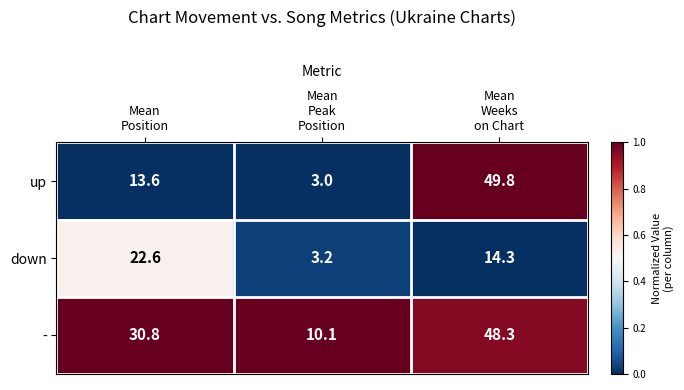

List the series in order of their peak value, lowest first.

down, -, up